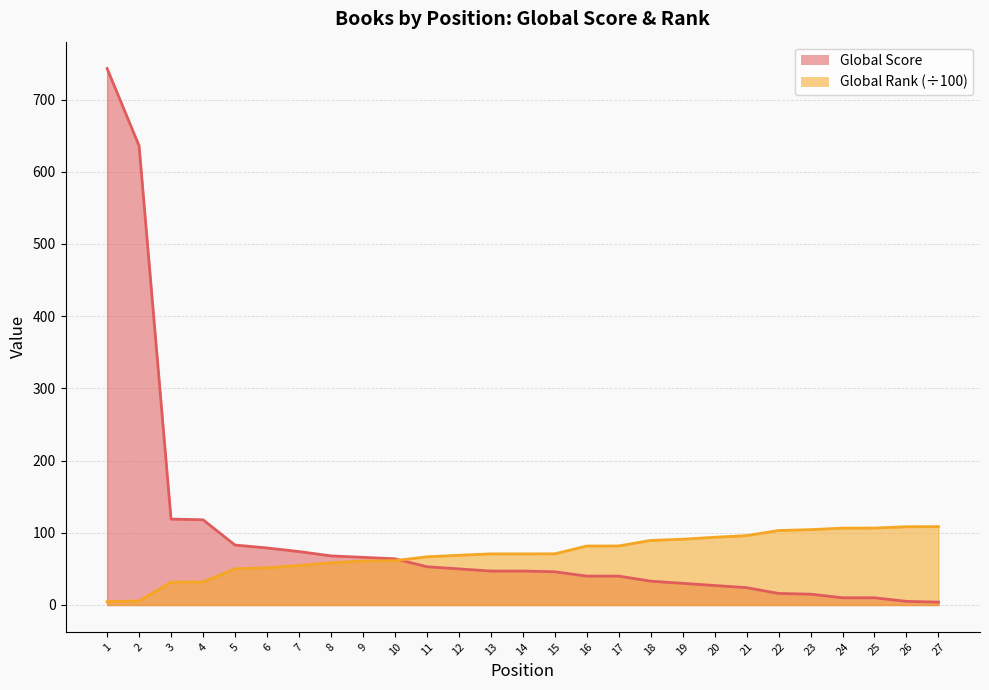

Between which two adjacent categories do Global Score and Global Rank (scaled) first intersect?

10 and 11